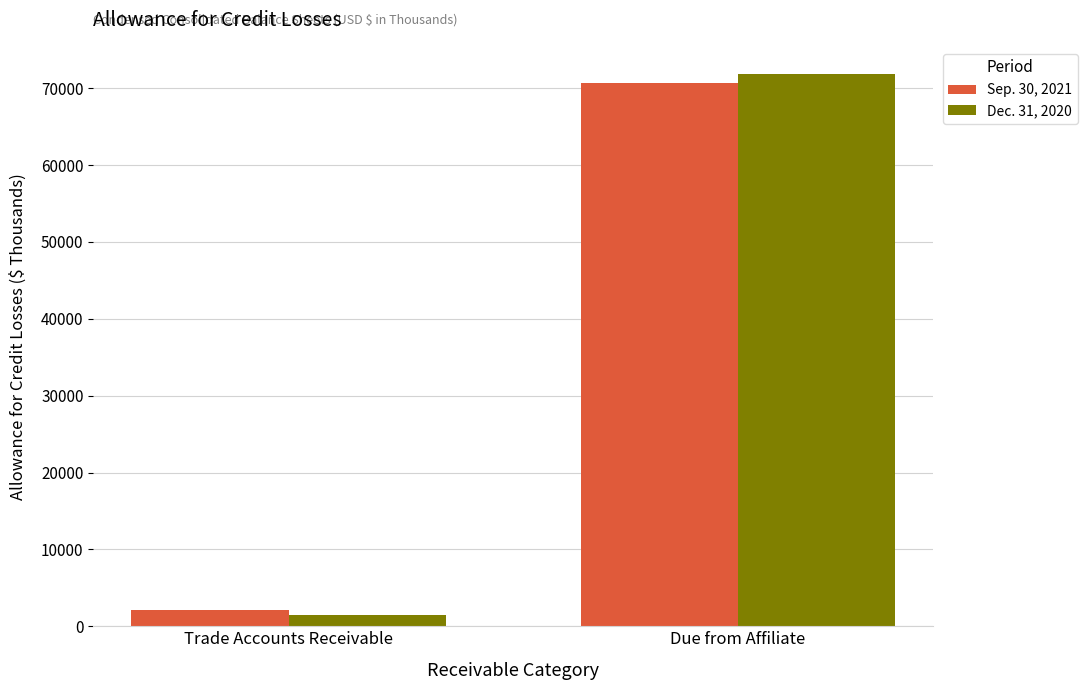

True or false: Dec. 31, 2020 has a value of 71800 at Due from Affiliate.

True